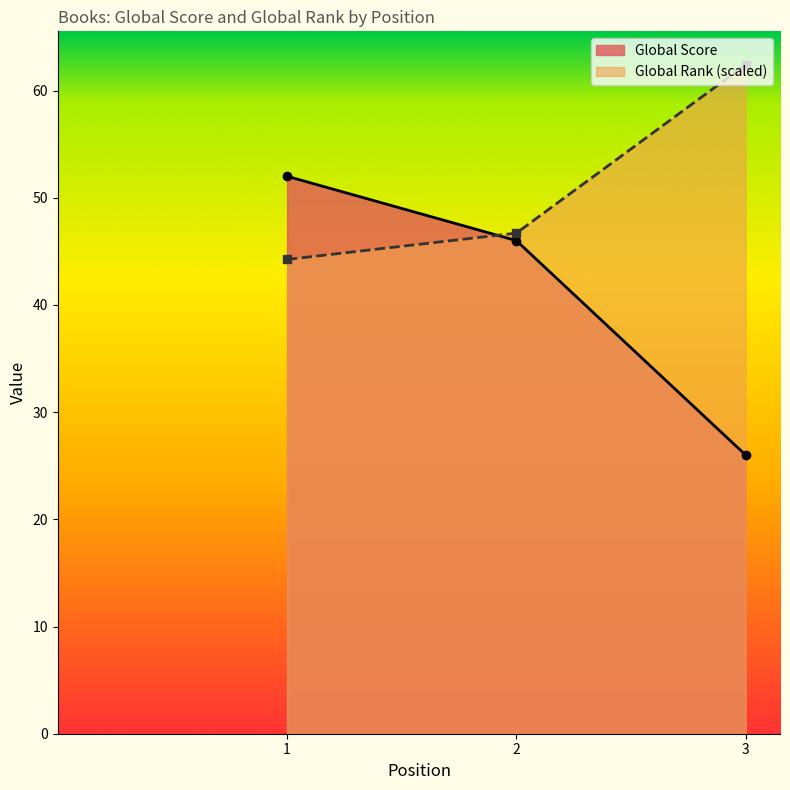

What are all the series names shown in the legend?

Global Score, Global Rank (scaled)